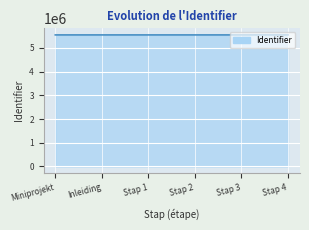

What is the sum of all values?

33287796